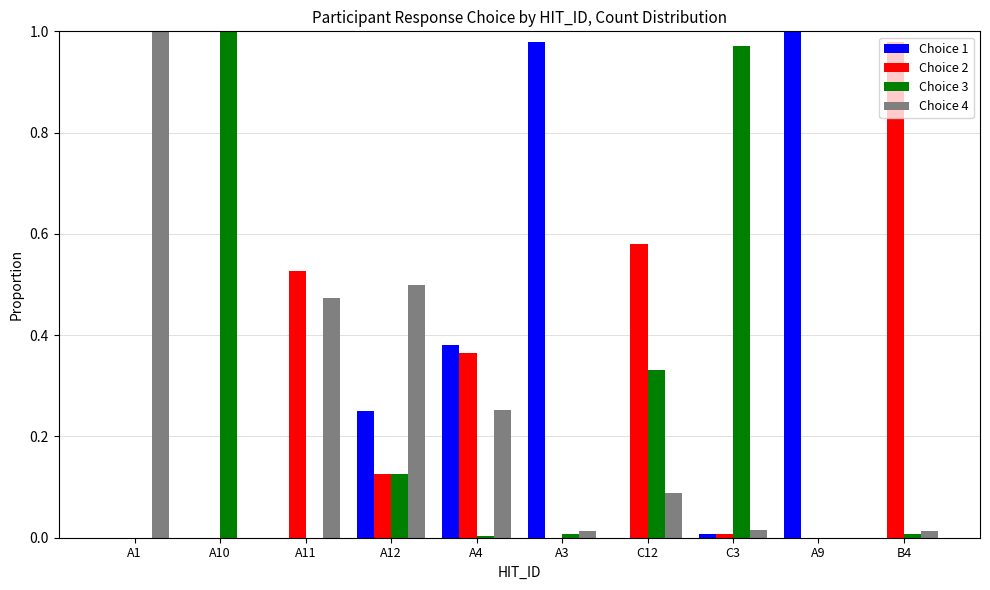

True or false: Choice 2 has a value of 0.2 at B4.

False